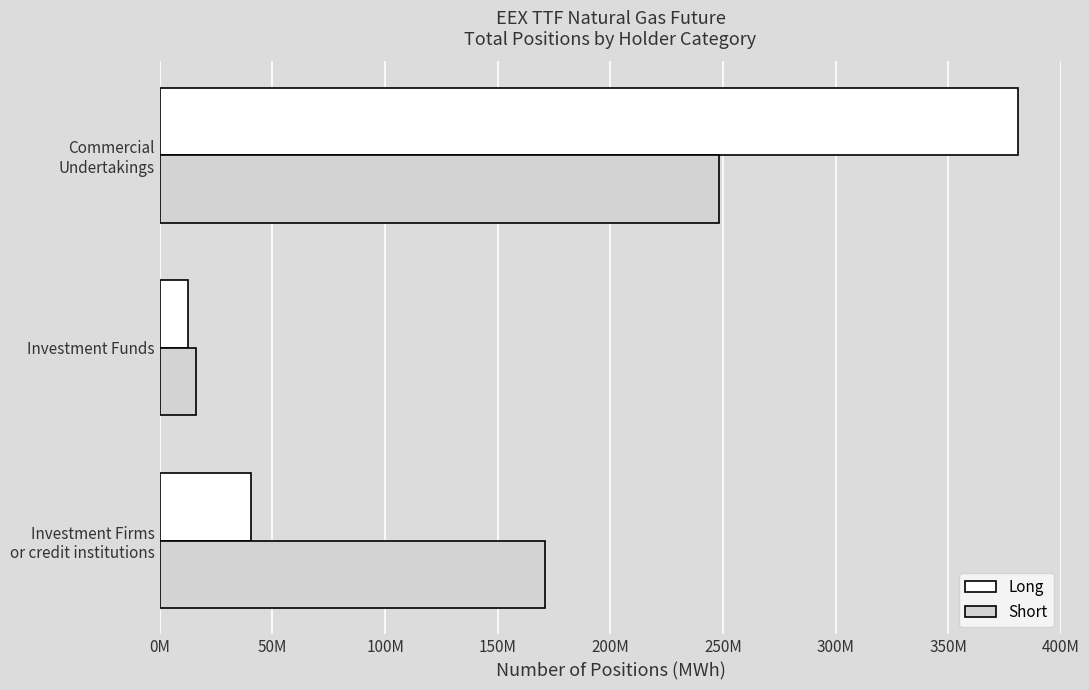

What is the maximum value for Long?

381007591